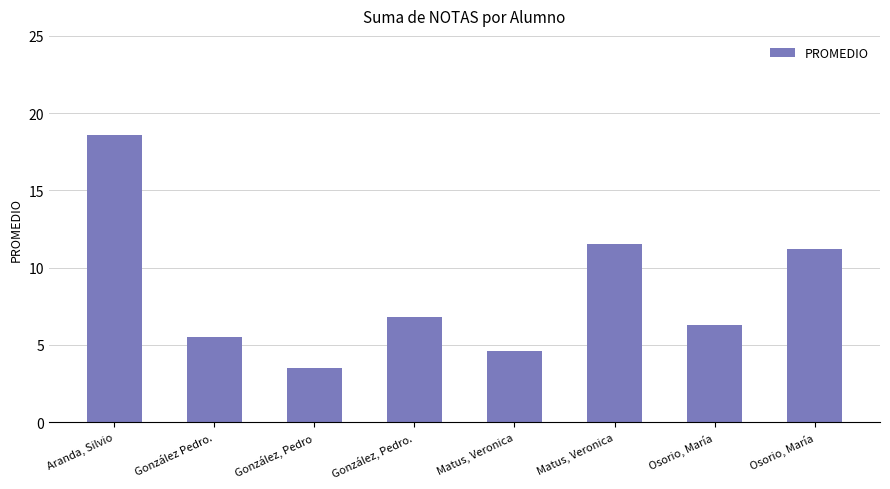

Count the number of categories in the chart.

8